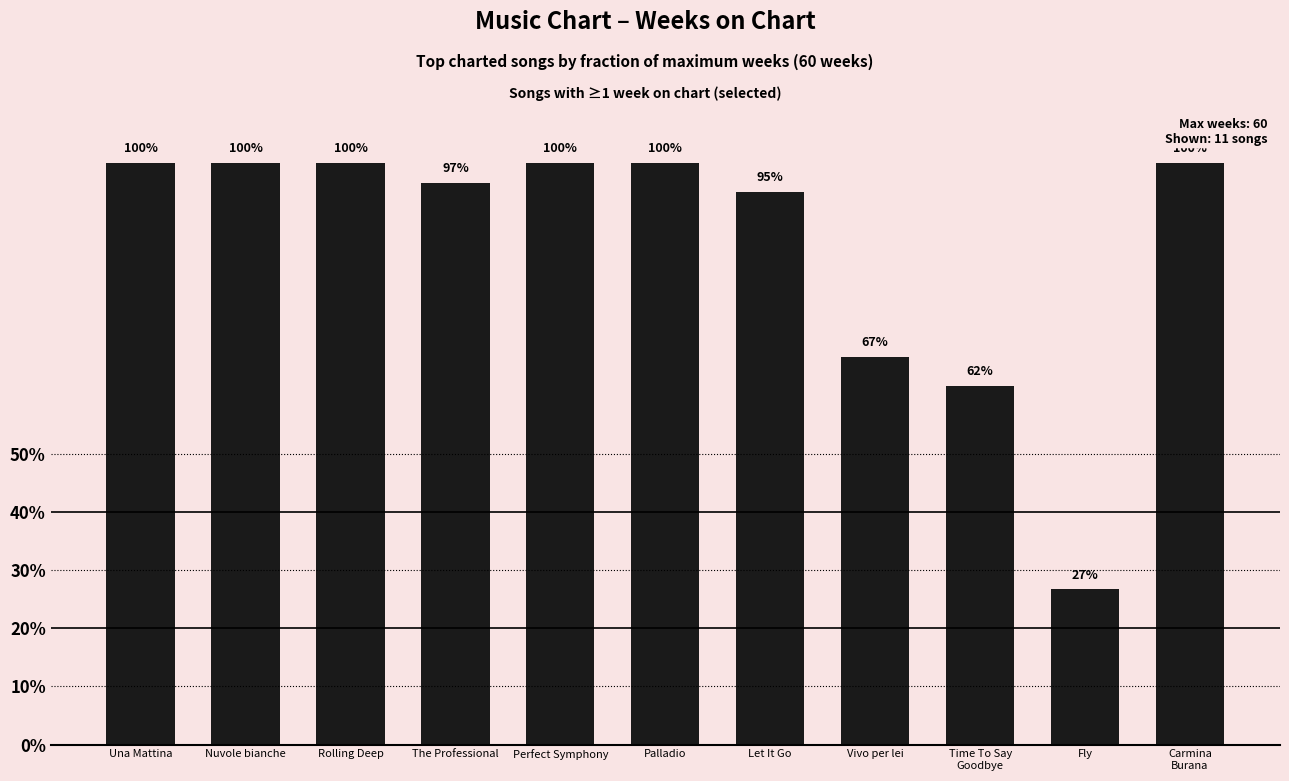

At which category does the chart reach its minimum across all series?

Fly